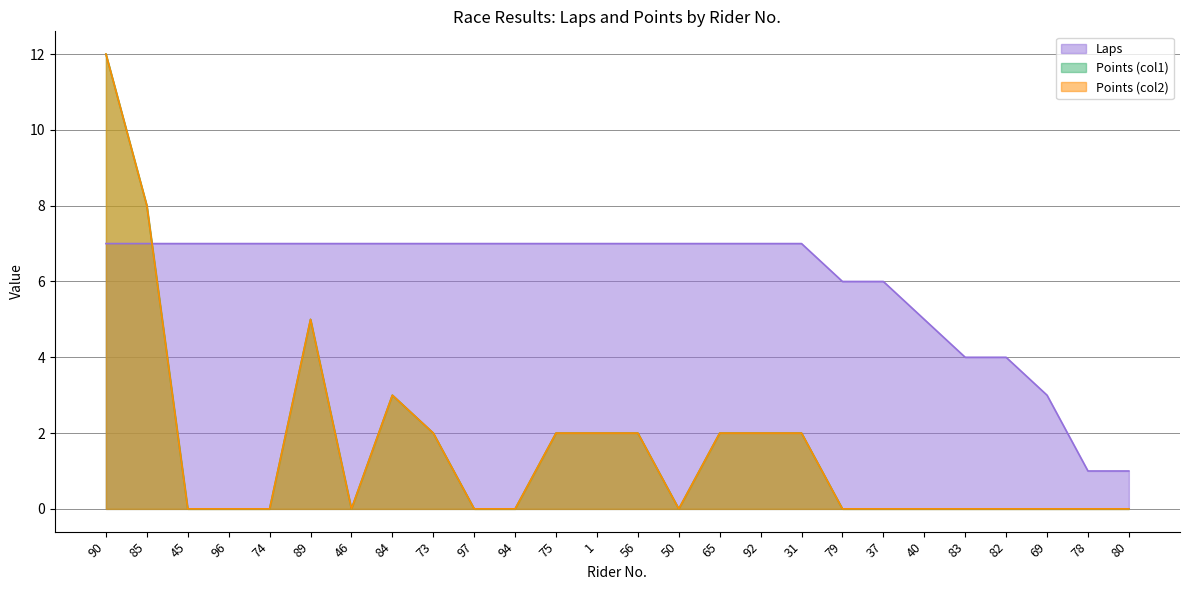

Count the number of data series in this chart.

3